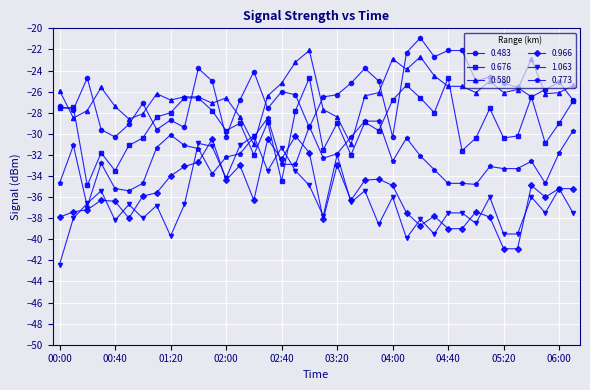

True or false: 0.773 has more than 2 points higher than both neighbors.

True